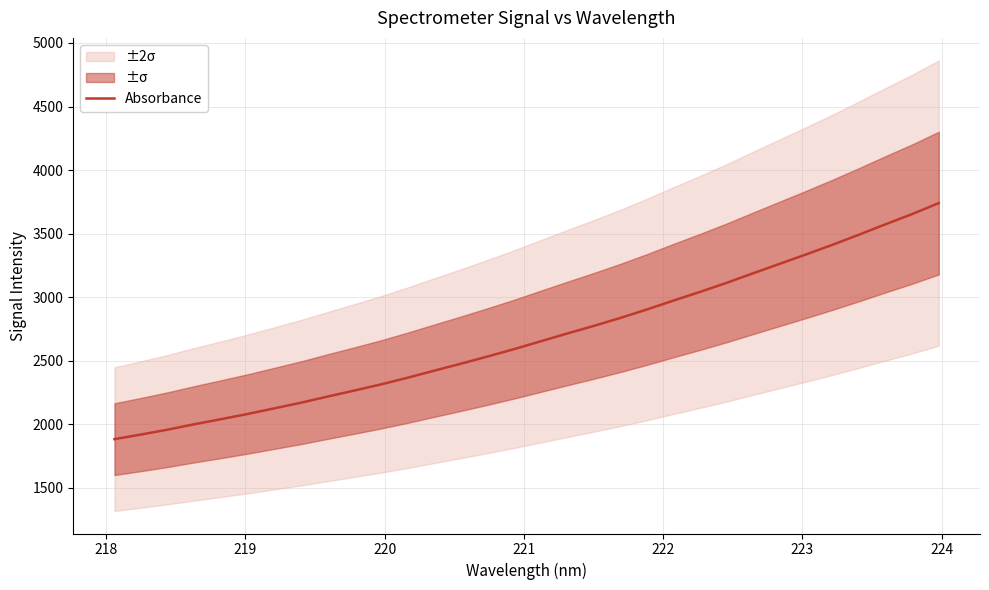

What is the maximum value shown in the chart?

3740.4